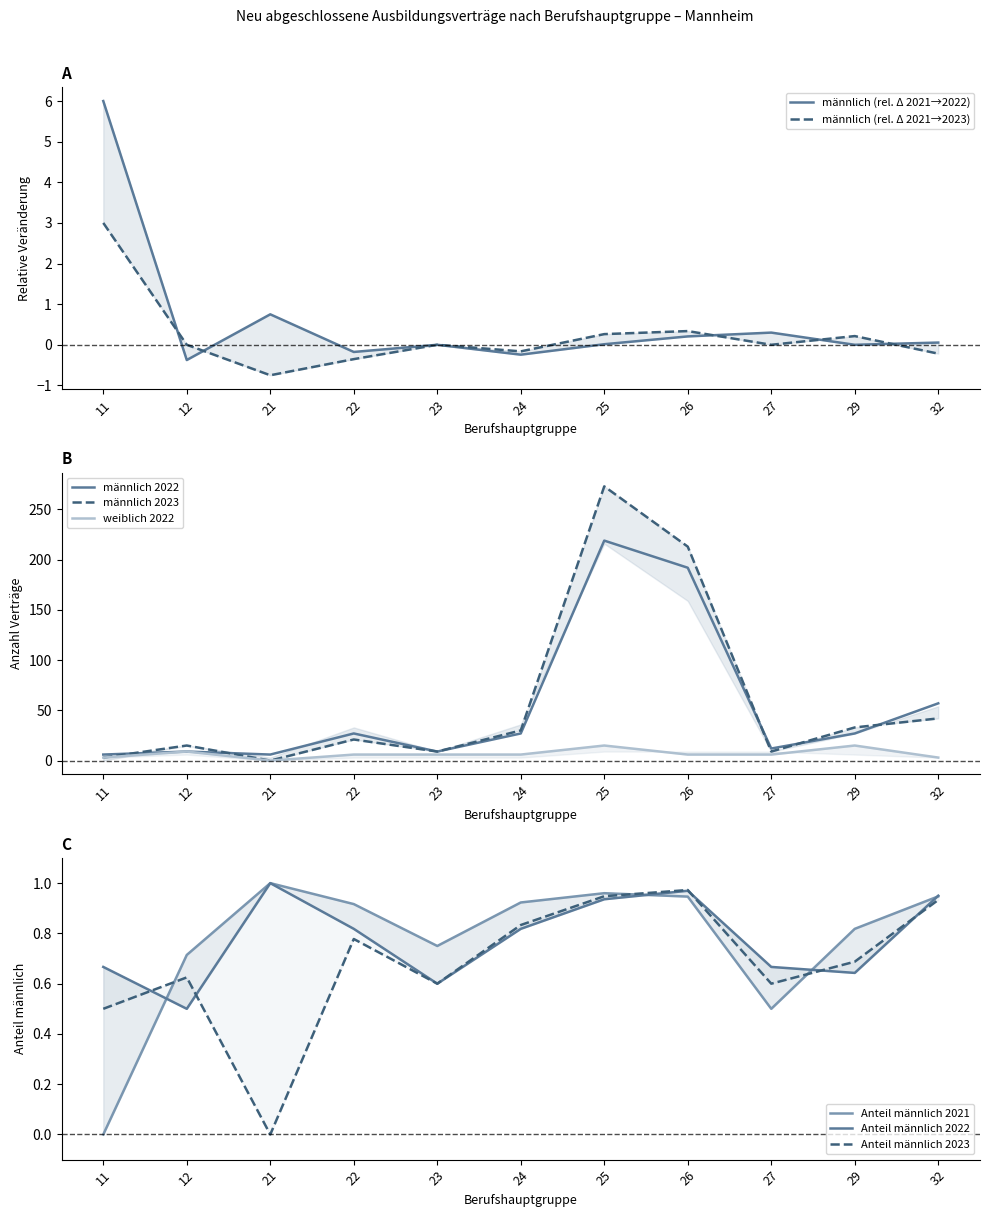

True or false: männlich 2022 has a value of 27 at 22.

True